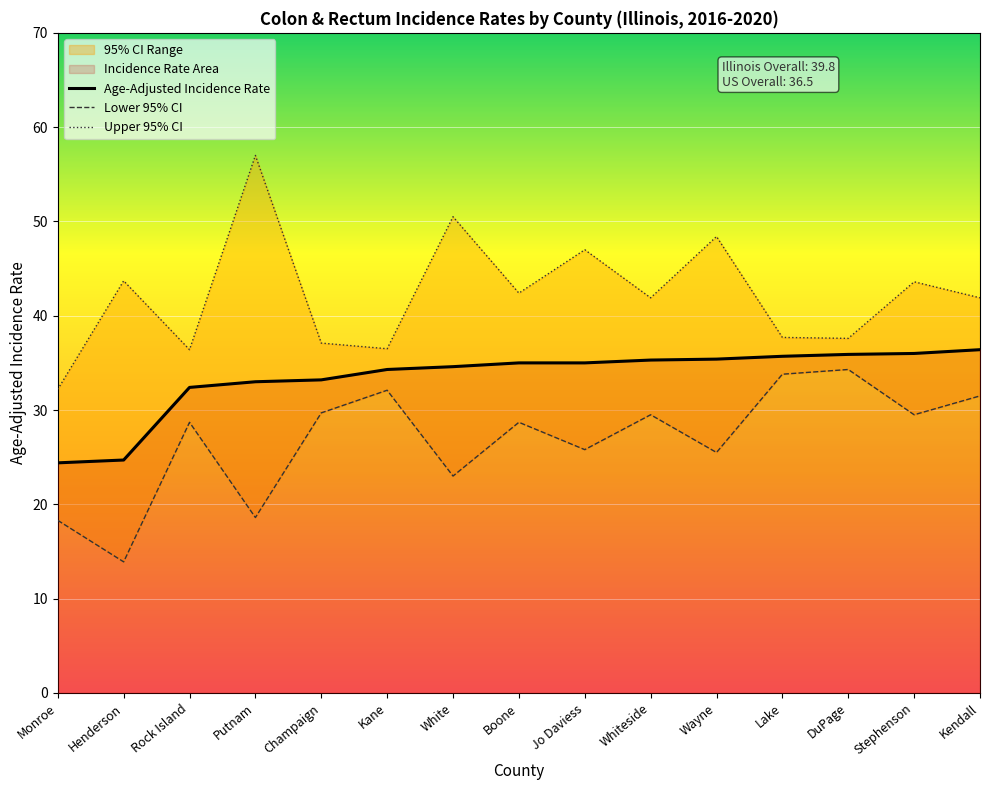

Reading left to right, list all the values displayed in this chart.

Age-Adjusted Incidence Rate: 24.4	24.7	32.4	33.0	33.2	34.3	34.6	35.0	35.0	35.3	35.4	35.7	35.9	36.0	36.4
Lower 95% CI: 18.3	13.9	28.7	18.6	29.7	32.1	23.0	28.7	25.8	29.5	25.5	33.8	34.3	29.5	31.5
Upper 95% CI: 32.2	43.7	36.4	57.0	37.1	36.5	50.5	42.4	47.0	41.9	48.4	37.7	37.6	43.6	41.9